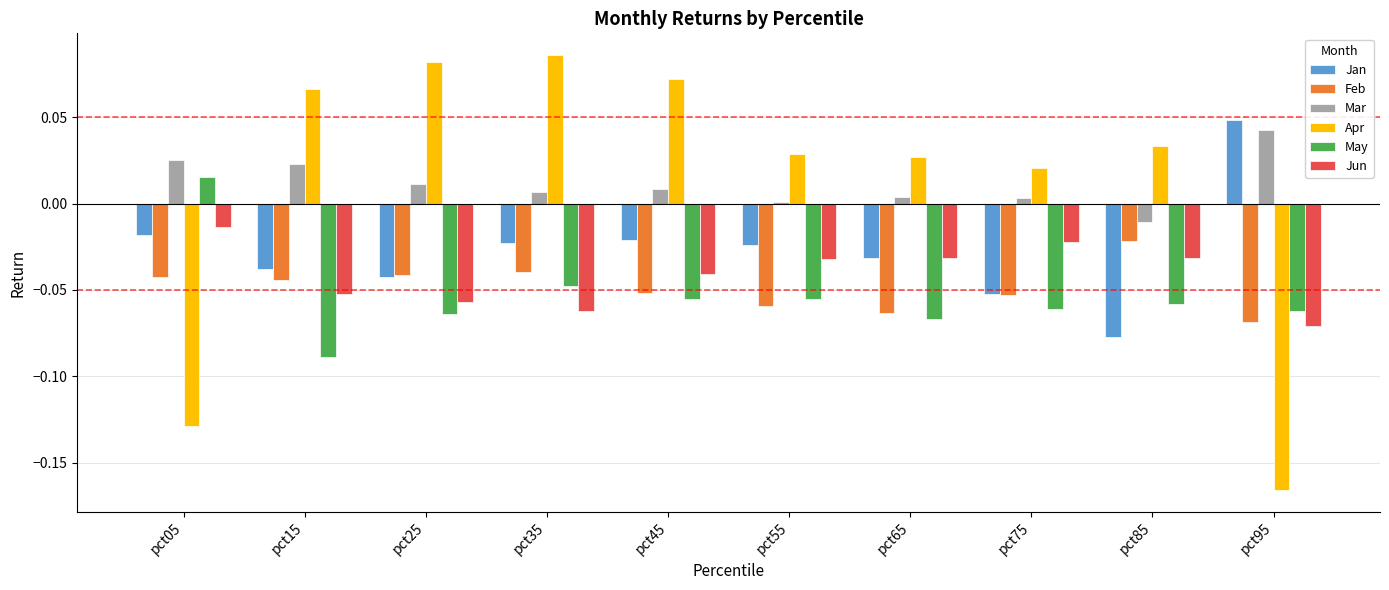

Is the value of Jan at pct95 greater than the value of Jun at pct55?

Yes